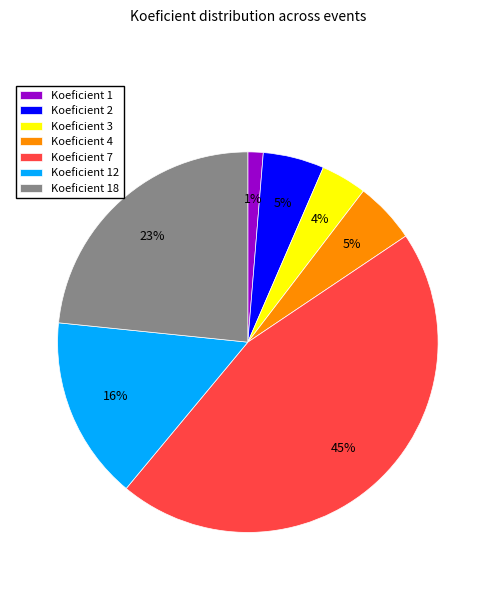

To the nearest percent, what is the combined percentage of Koeficient 2 and Koeficient 12?

21%